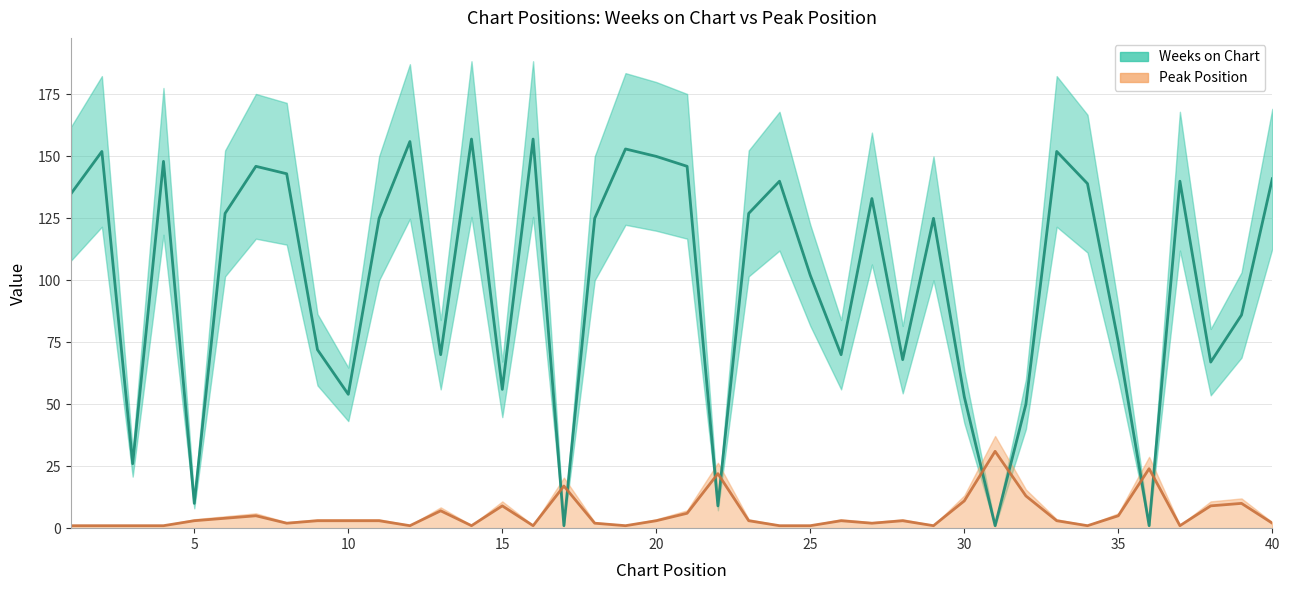

Count the number of data series in this chart.

2